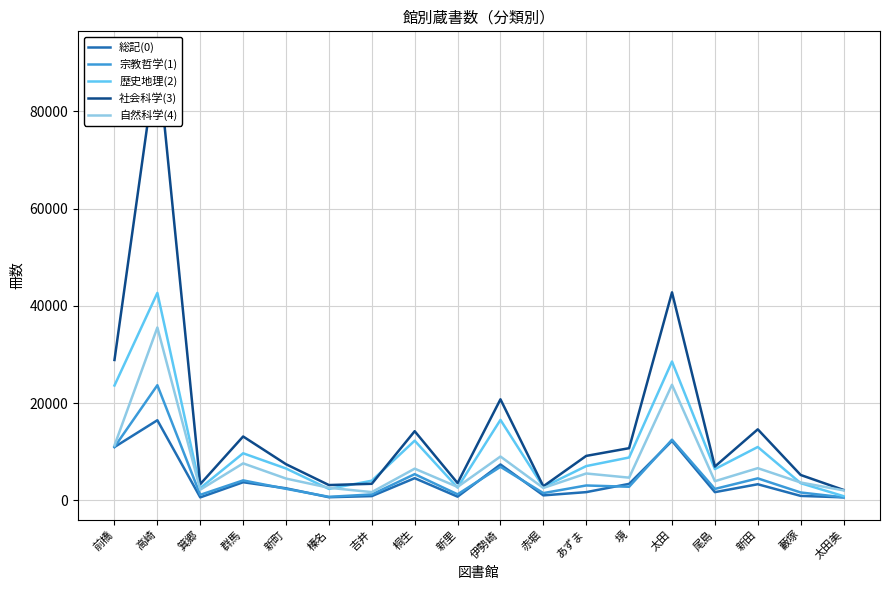

In 社会科学(3), how many points are lower than both neighbors (excluding endpoints)?

5